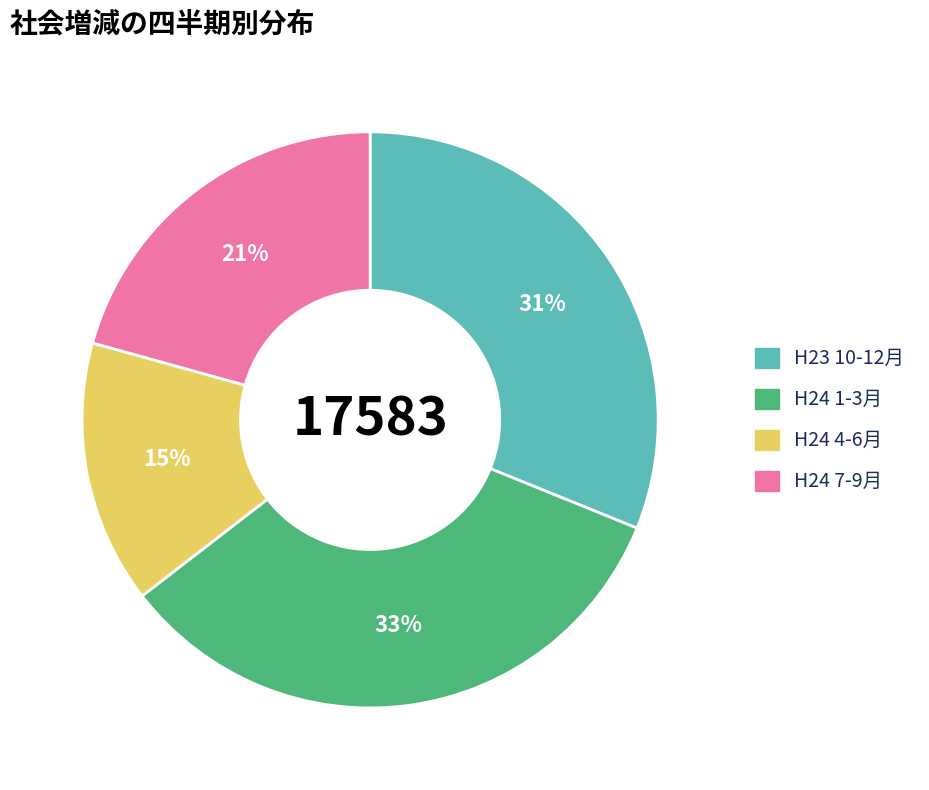

To the nearest percent, what is the average slice percentage?

25%